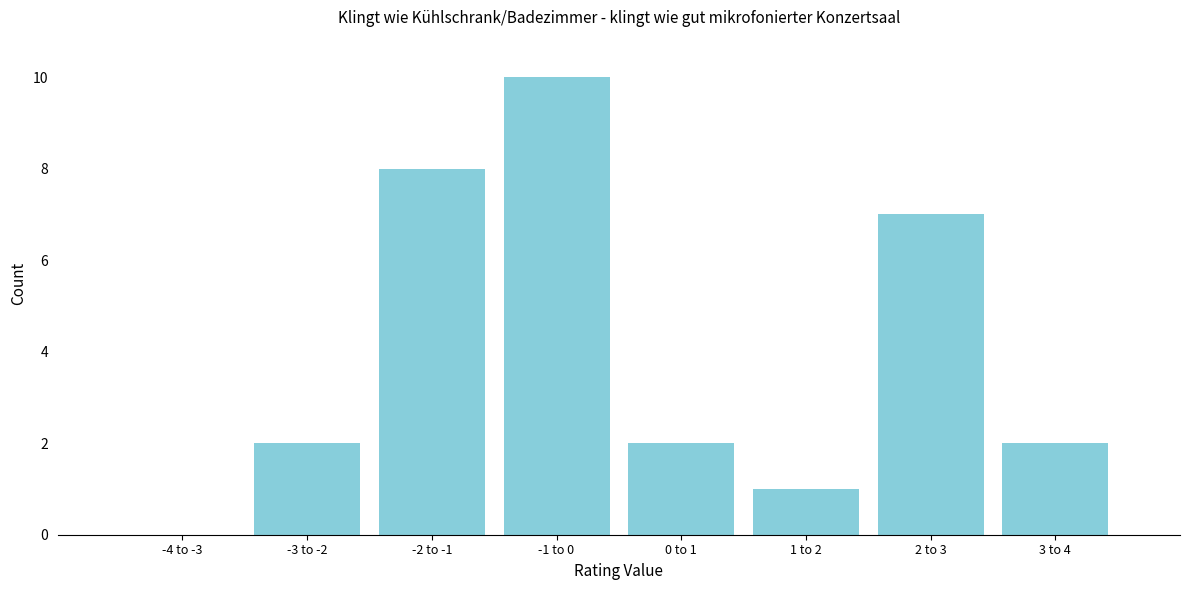

Reading left to right, list all the values displayed in this chart.

-4 to -3=0	-3 to -2=2	-2 to -1=8	-1 to 0=10	0 to 1=2	1 to 2=1	2 to 3=7	3 to 4=2